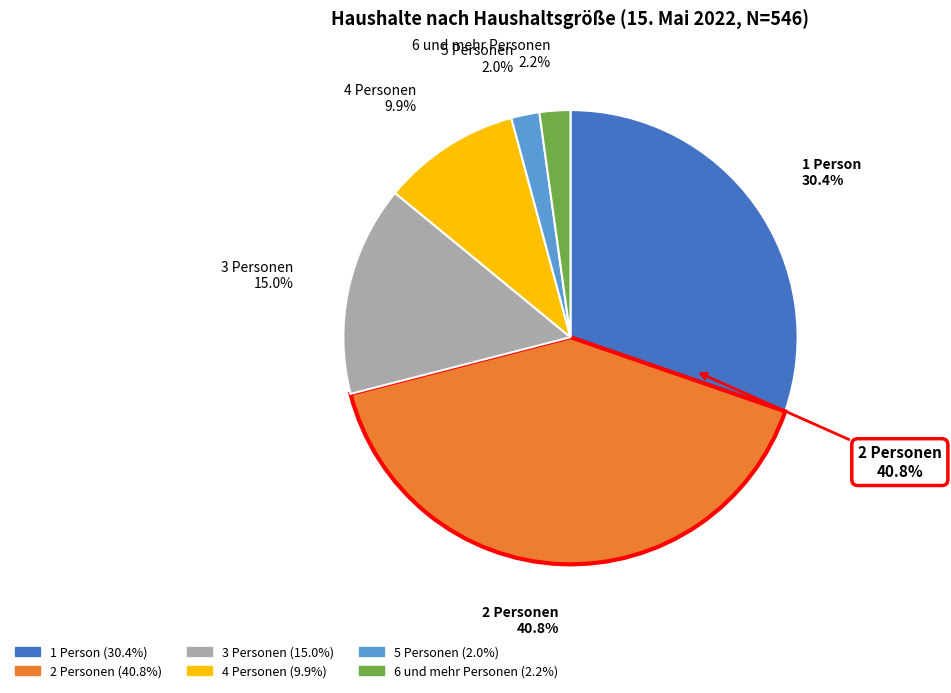

True or false: 2 Personen accounts for 33% of the total.

False